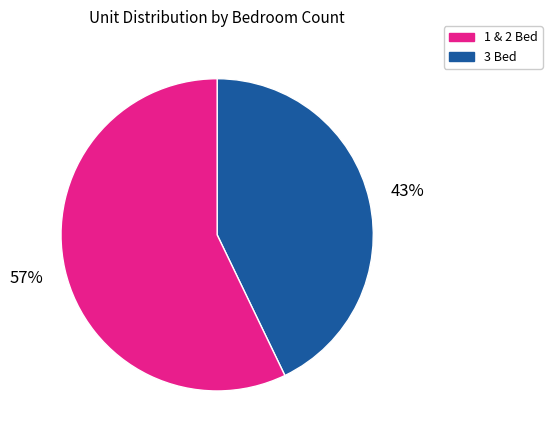

Is there any slice that represents more than half of the pie?

Yes